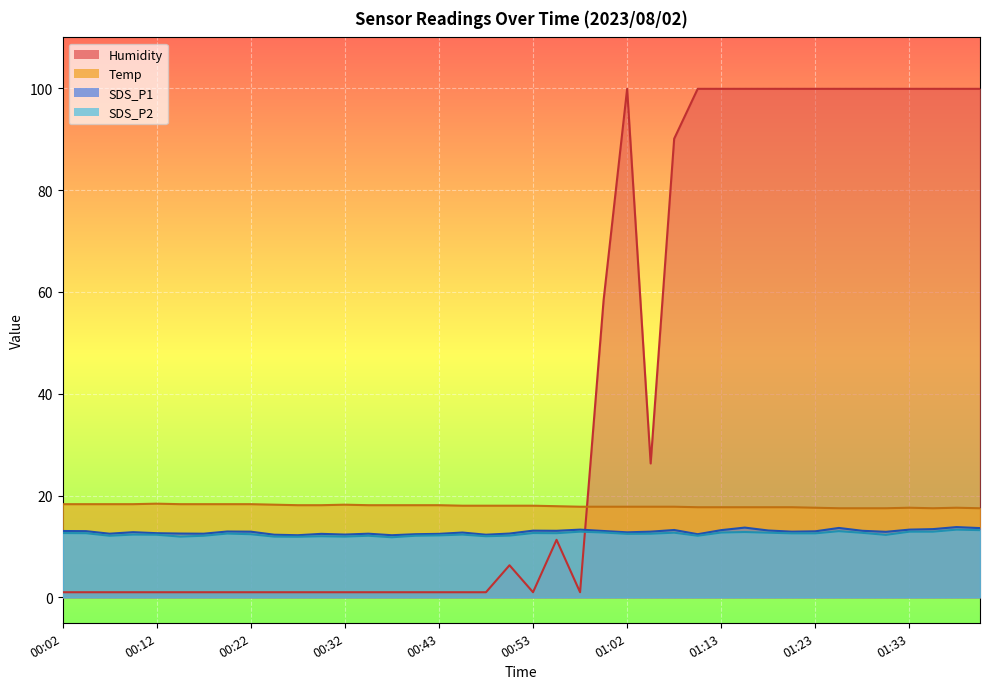

What is the sum of all SDS_P1 values?

514.6